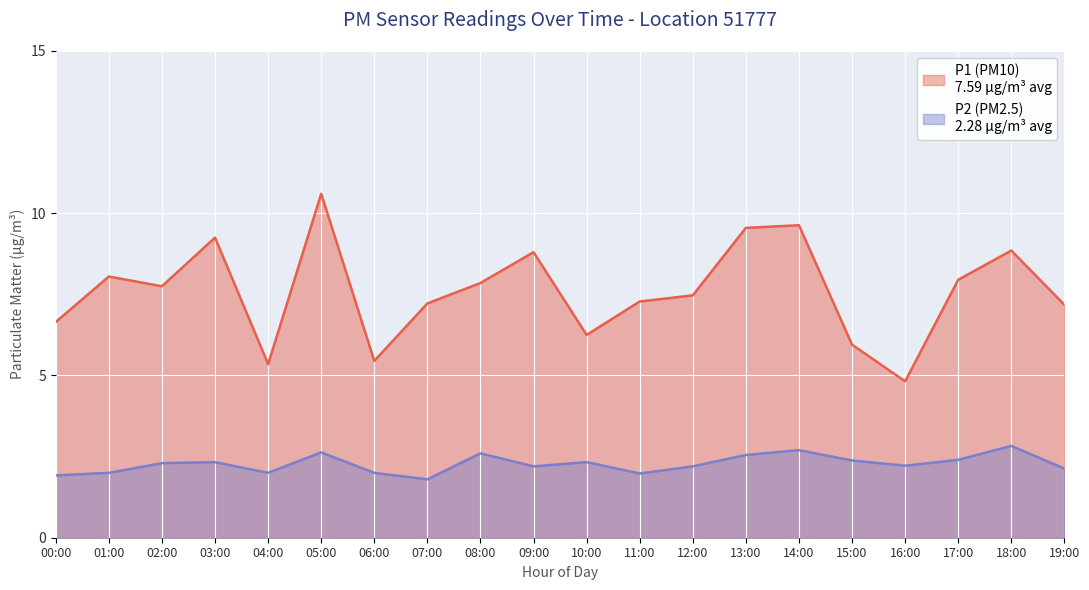

How many lines are shown in the chart?

2